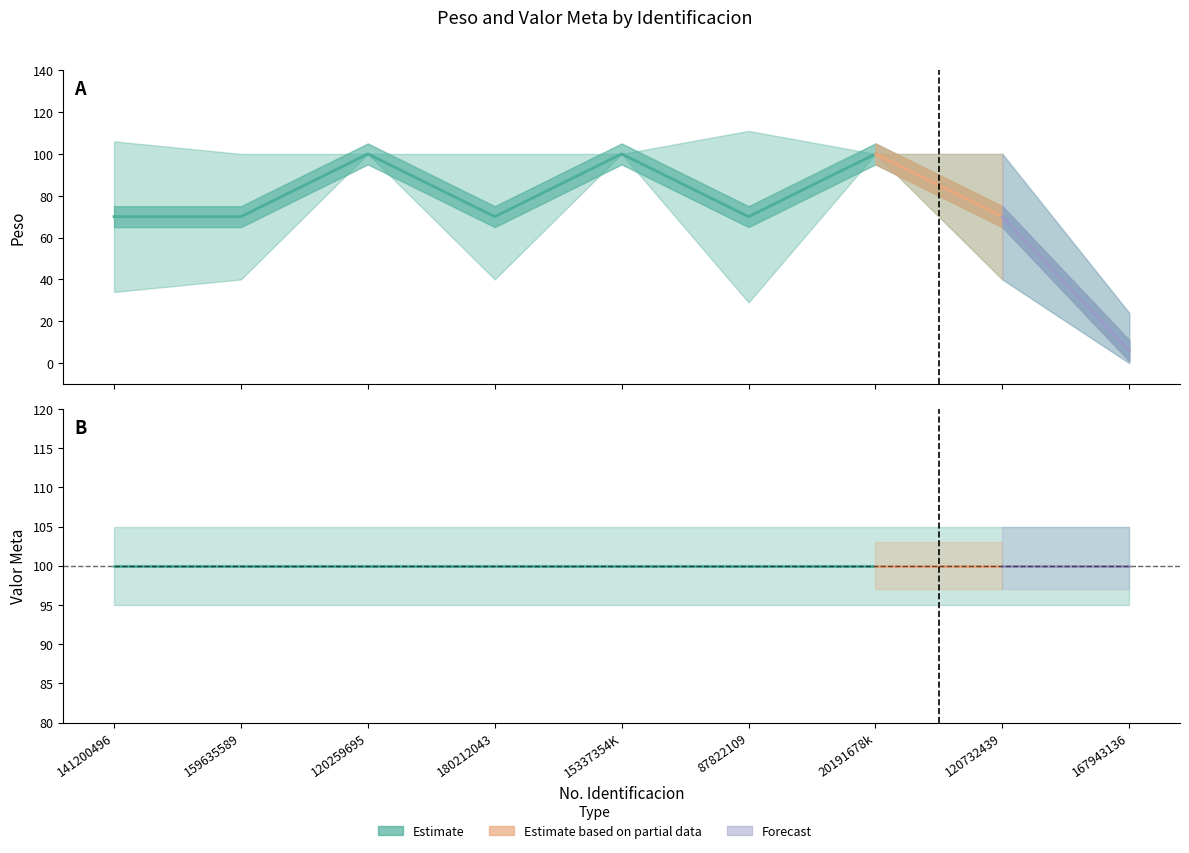

List the series in order of their peak value, lowest first.

Peso, Peso_lower, Valor Meta, Valor Meta_upper, Valor Meta_lower, Peso_upper